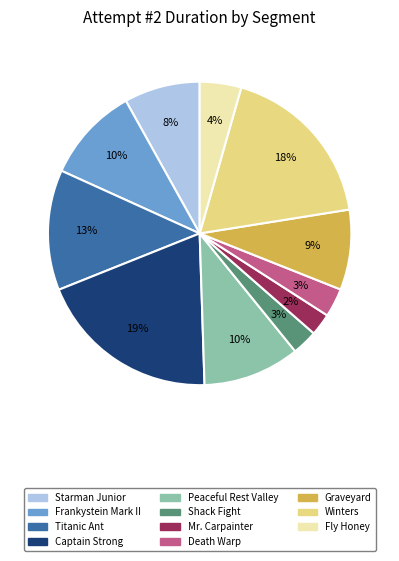

Is it true that Mr. Carpainter is 2% of the pie?

True